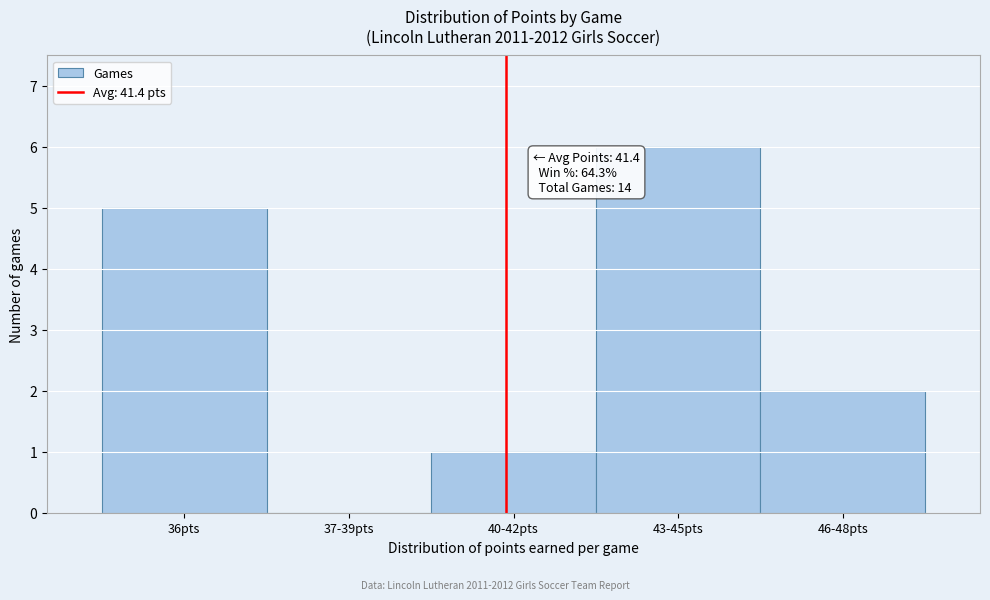

Reading left to right, transcribe all the data shown in this chart.

36pts=5	37-39pts=0	40-42pts=1	43-45pts=6	46-48pts=2